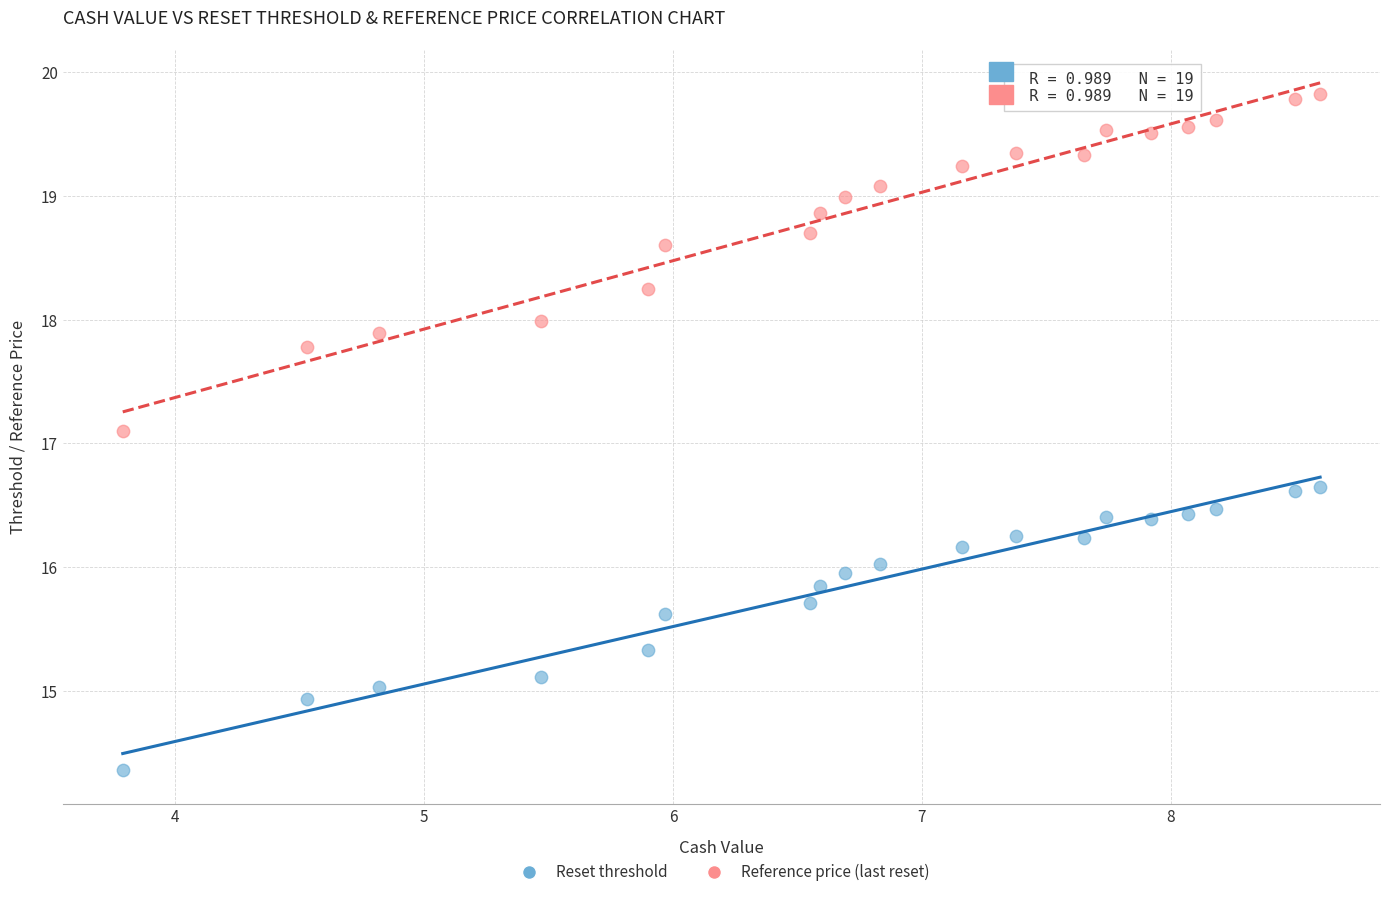

What are all the series names shown in the legend?

Reset threshold, Reference price (last reset)